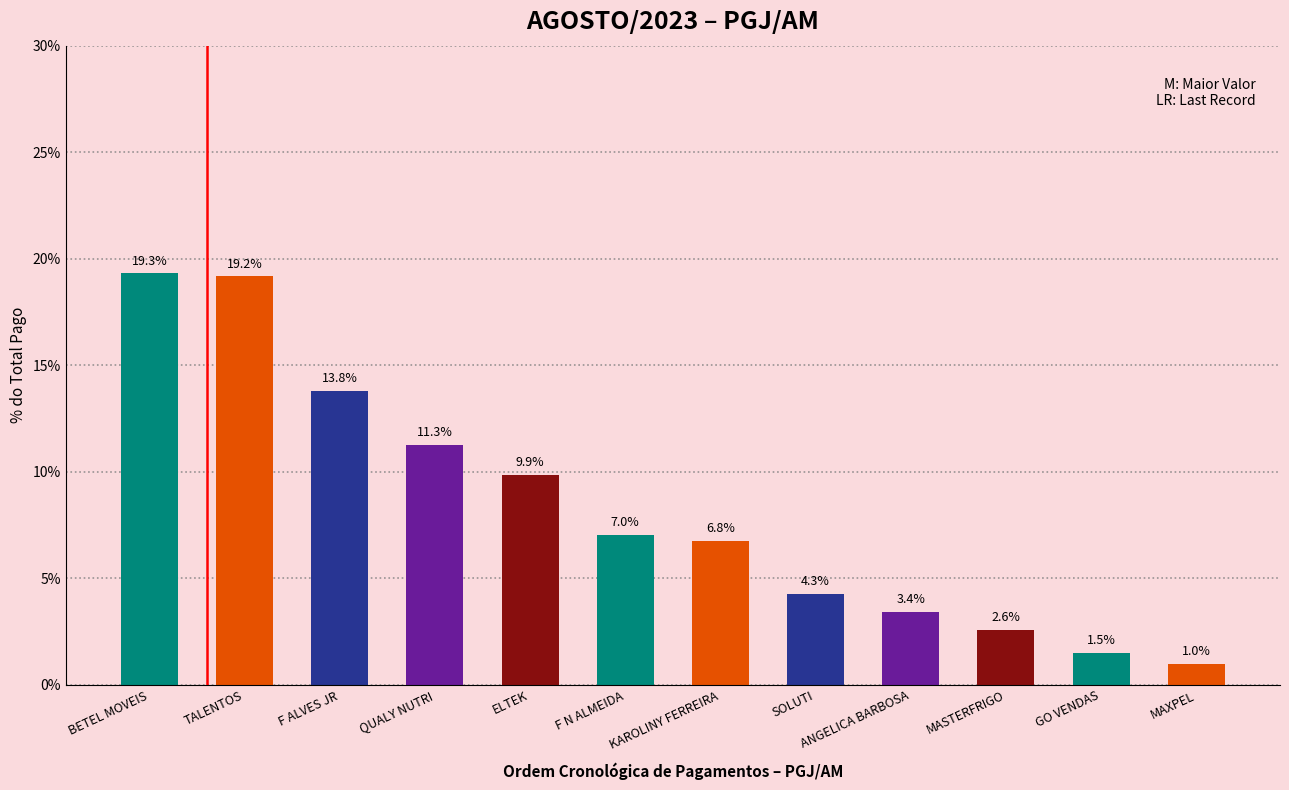

Reading left to right, list all the values displayed in this chart.

19.3	19.2	13.8	11.3	9.9	7.0	6.8	4.3	3.4	2.6	1.5	1.0